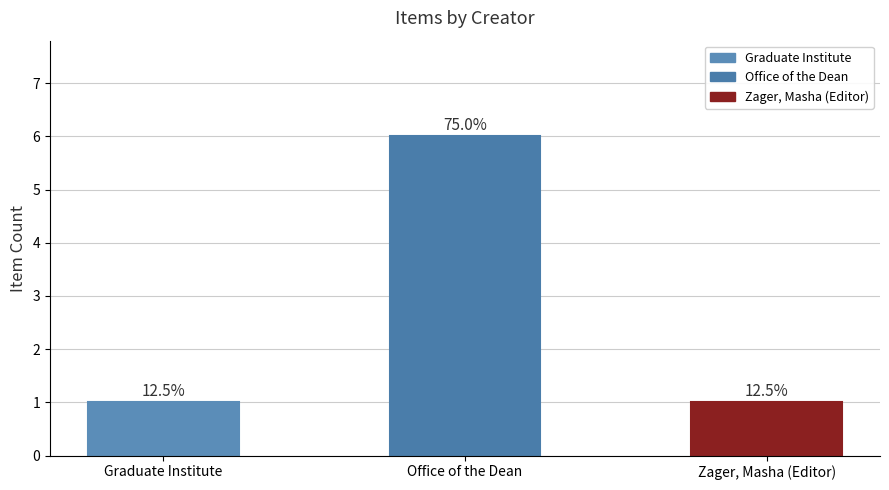

The chart shows a value of 1 at Zager, Masha (Editor). True or false?

True